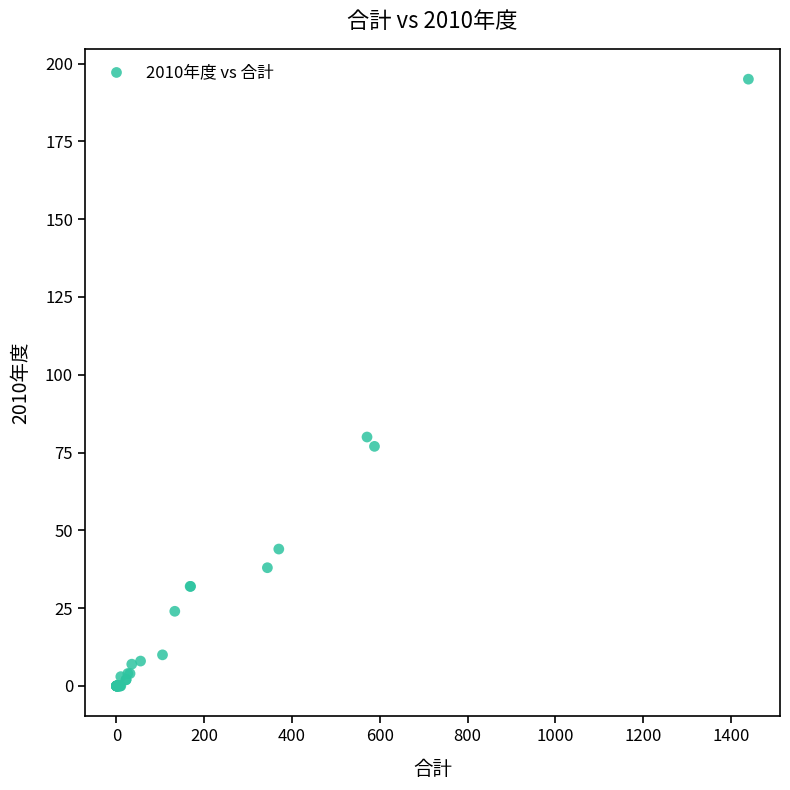

What Y value in the scatter plot is closest to 97?

80